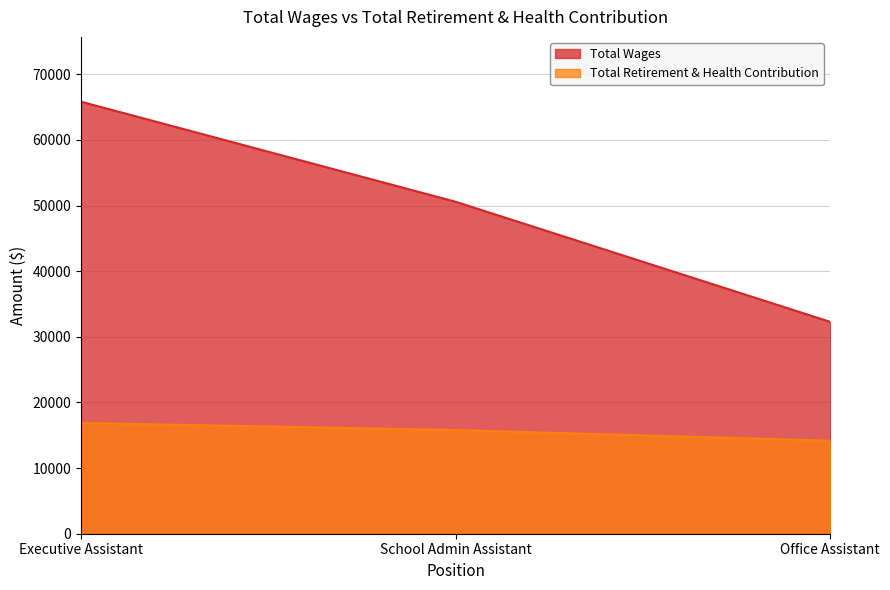

What is the difference between the maximum and minimum values in the Total Wages series?

33547